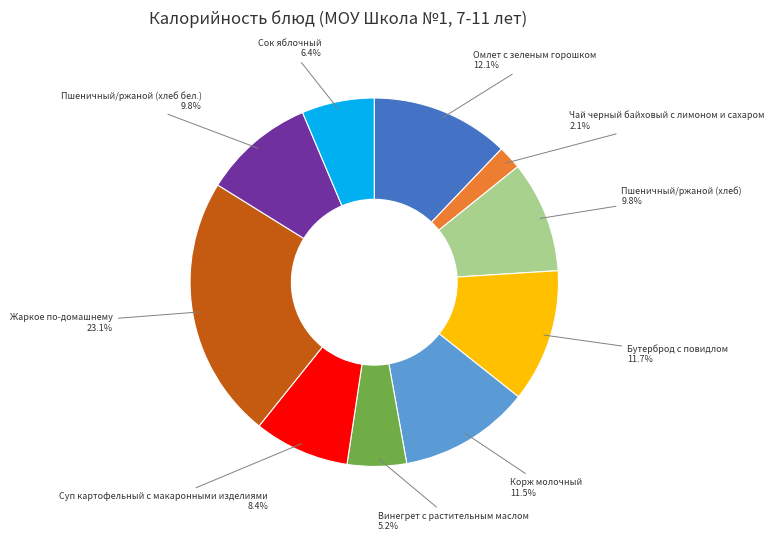

Does any single category account for the majority?

No